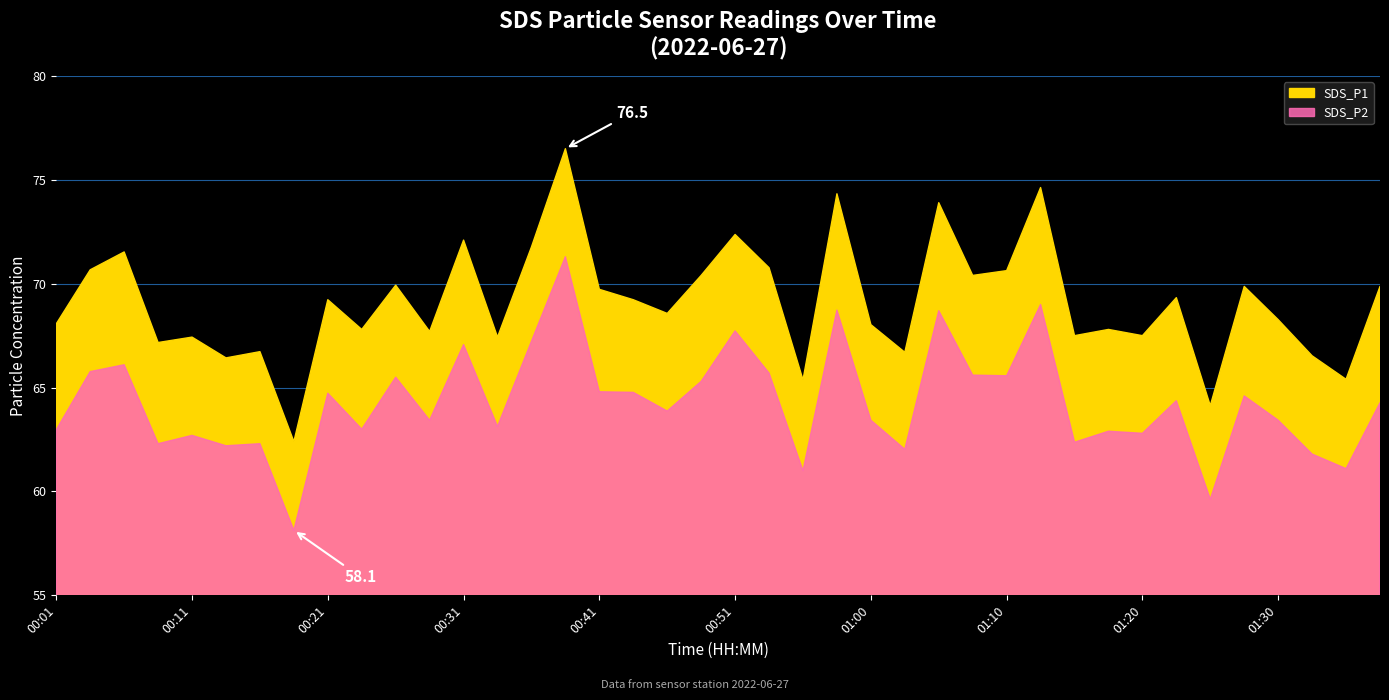

How many values in the SDS_P2 series exceed 64?

20